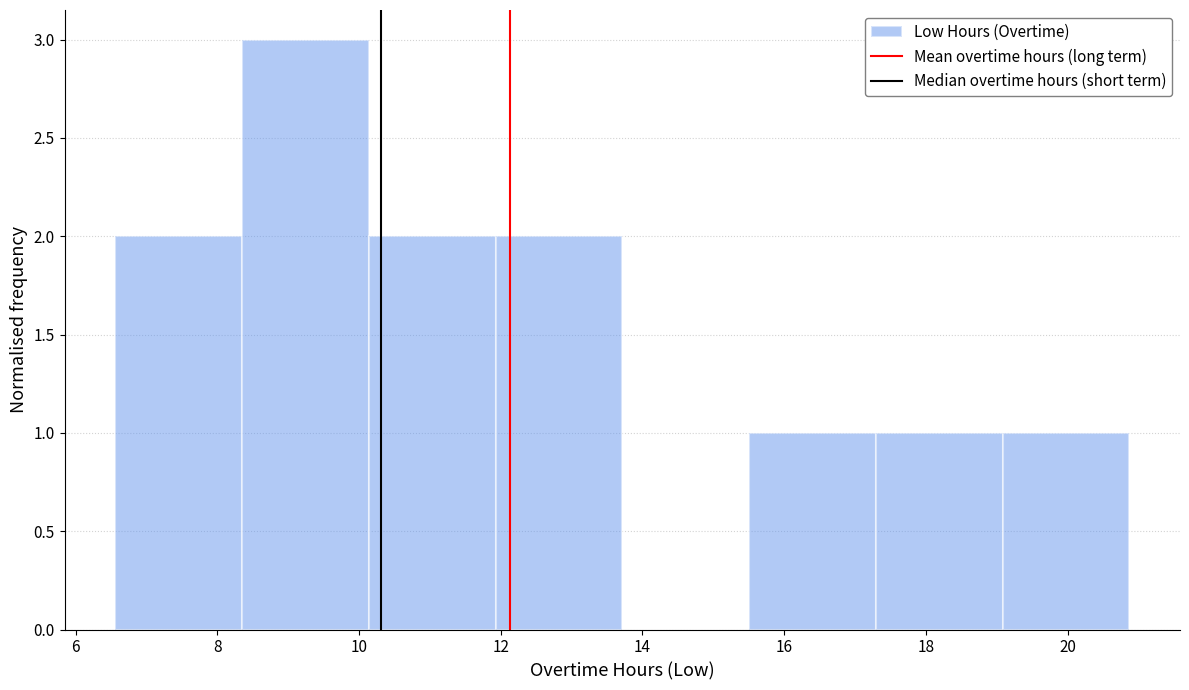

Over which range of the x-axis is the bar tallest?

8.4 to 10.2